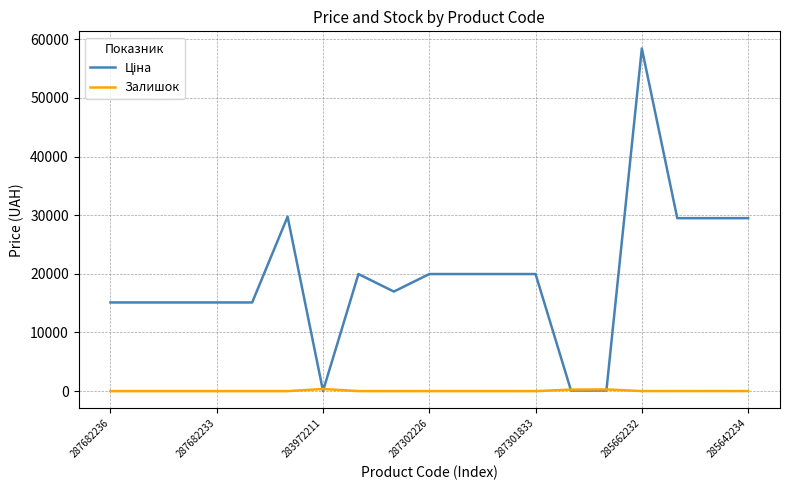

Is this an area chart (filled region under the line)?

No